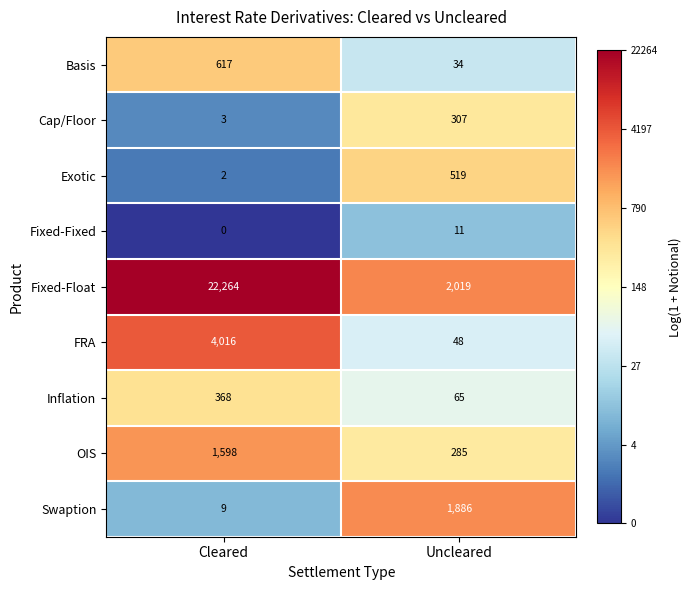

Read the OIS value at Uncleared.

285